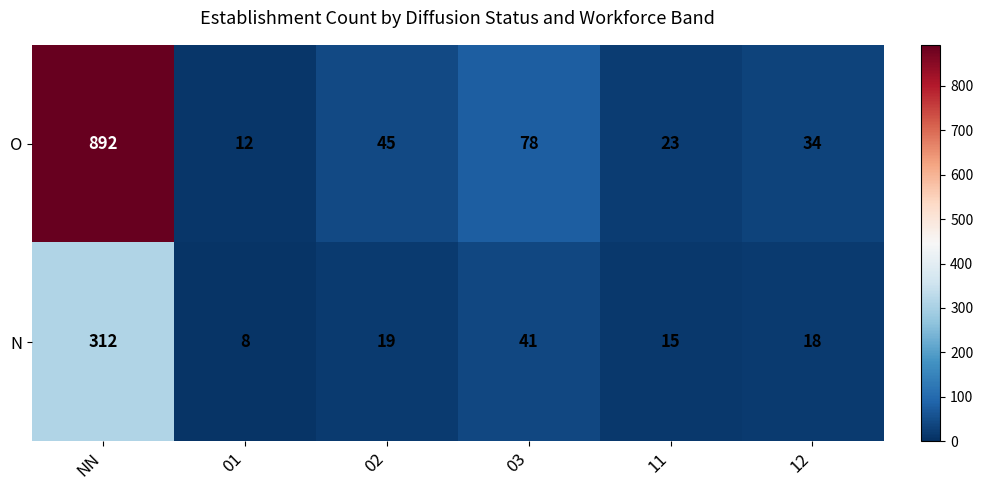

Count the number of data series in this chart.

2